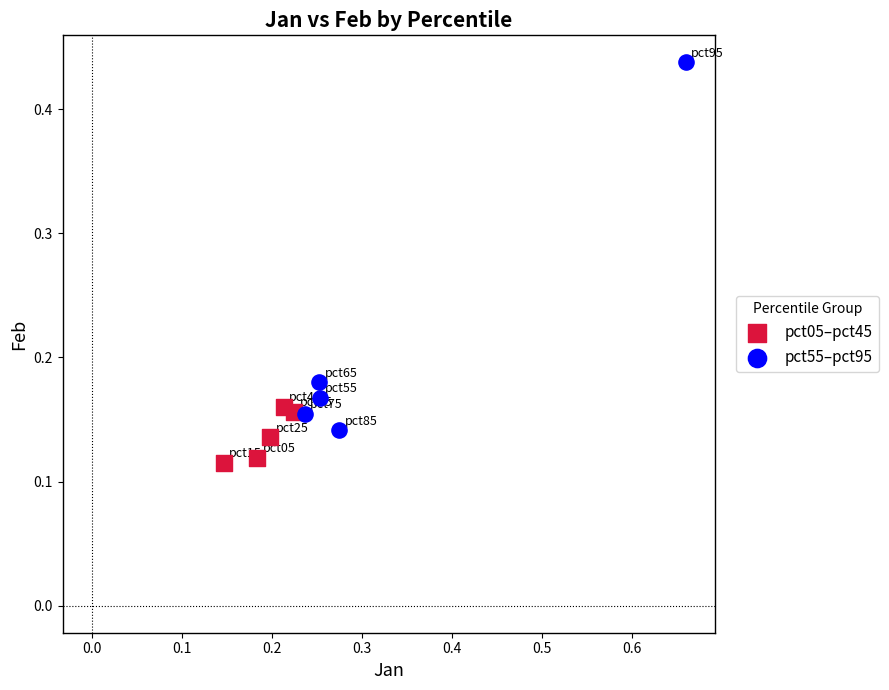

Which series reaches the minimum Y coordinate?

pct05–pct45